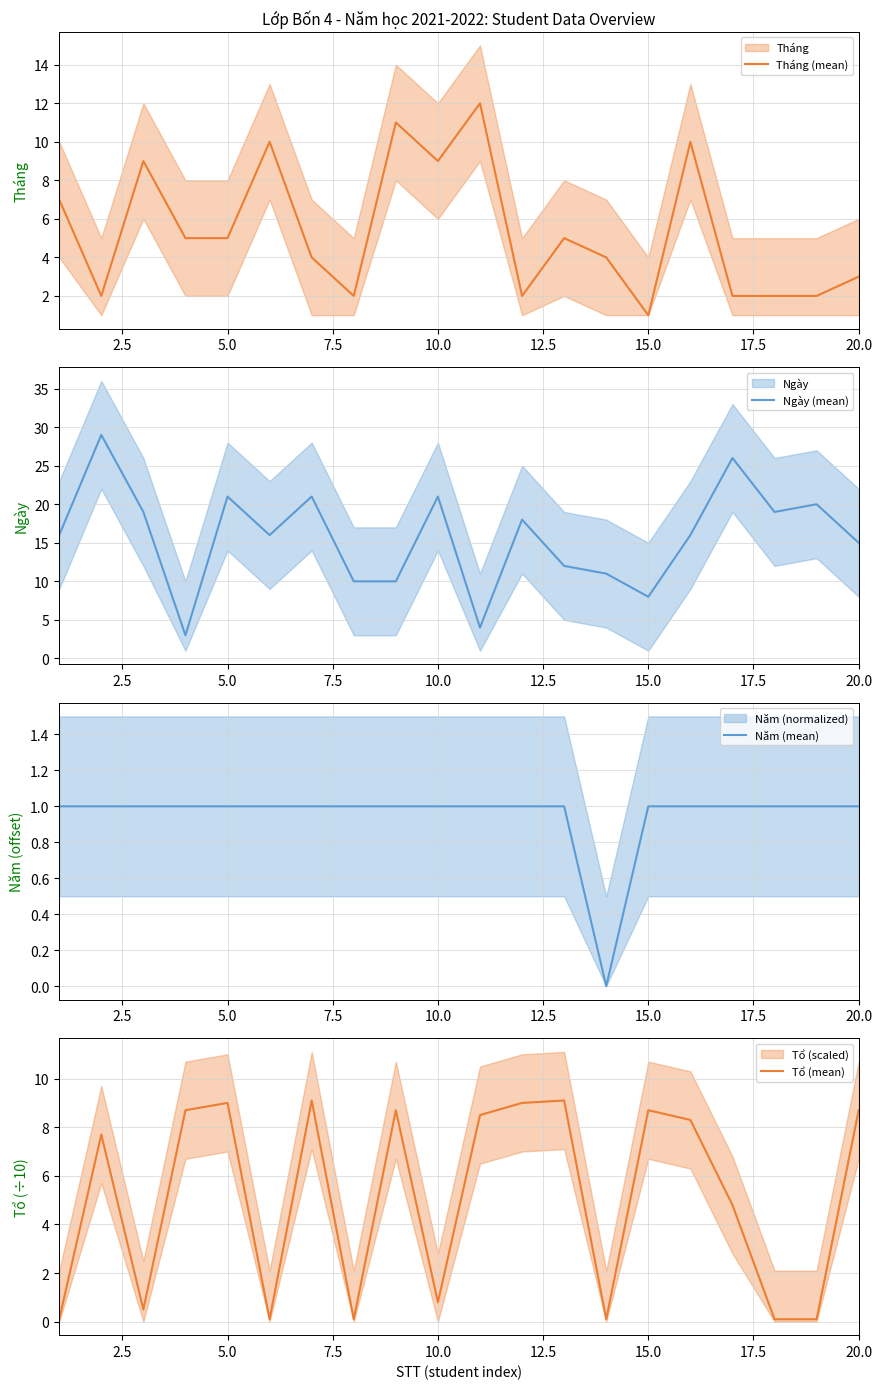

What is the lowest value of the Ngày (mean) series?

3